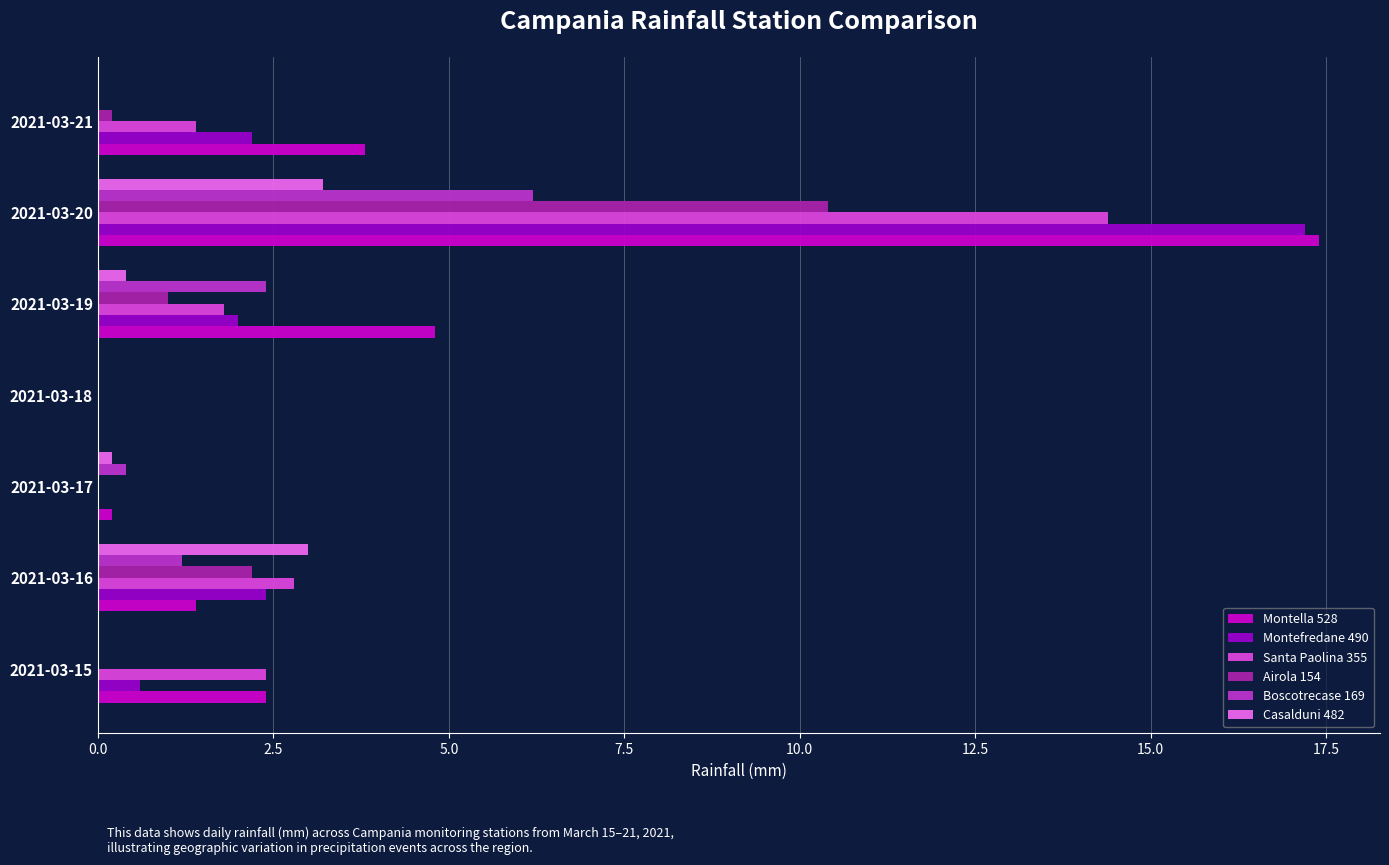

How many data points does each series have?

7